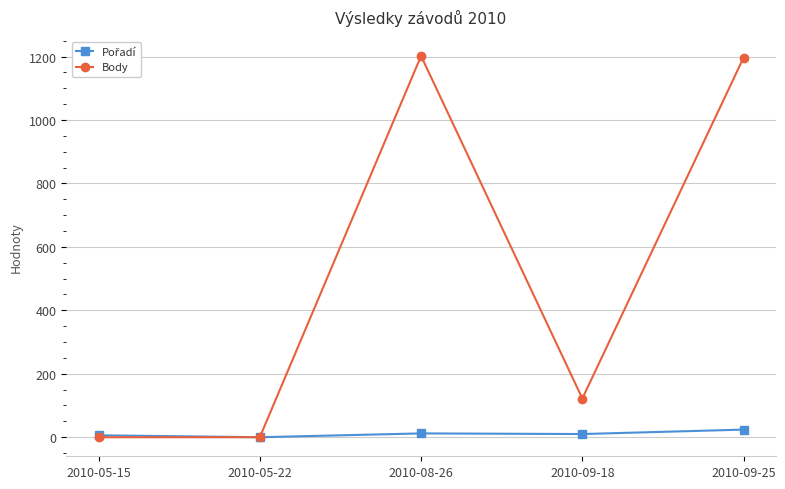

What is the label of the 3rd point from the left?

2010-08-26